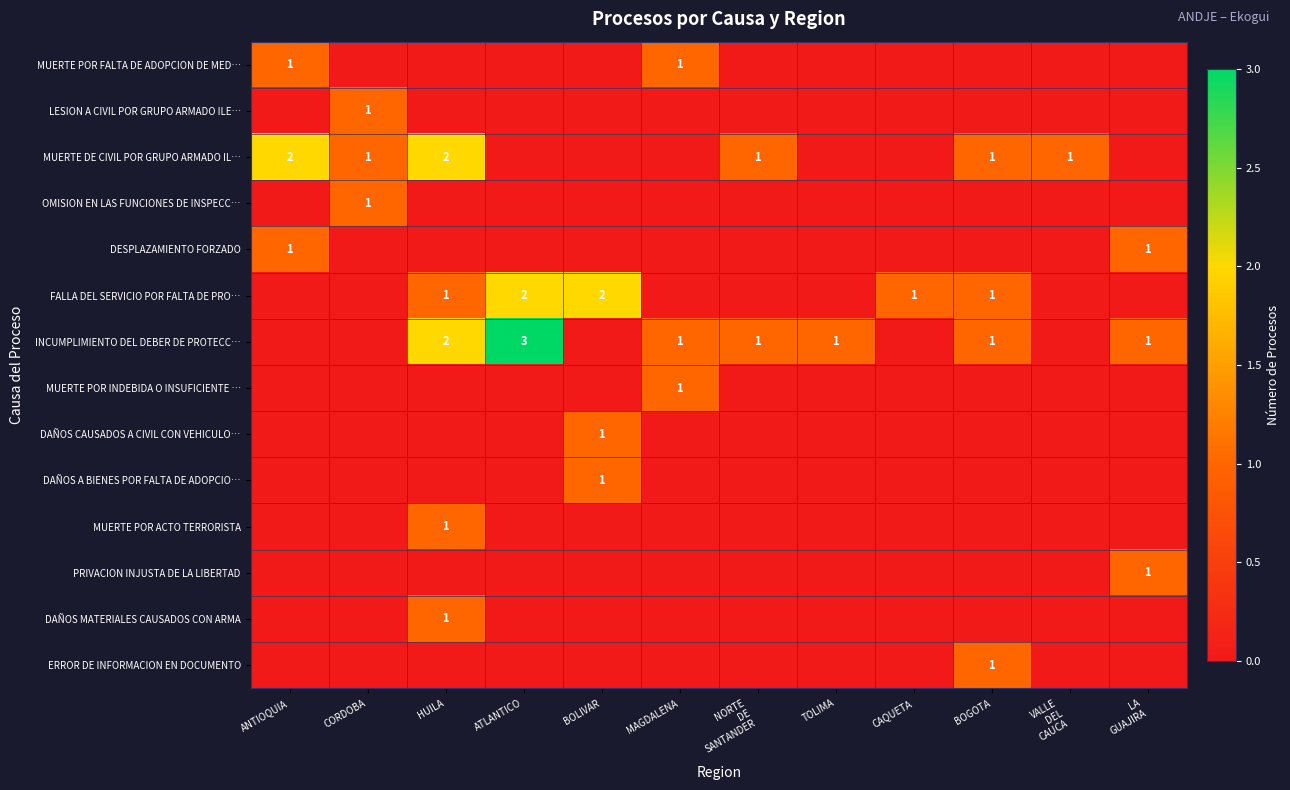

Is the value of MUERTE POR FALTA DE ADOPCION DE MED… at VALLE DEL CAUCA greater than the value of MUERTE POR ACTO TERRORISTA at ANTIOQUIA?

No